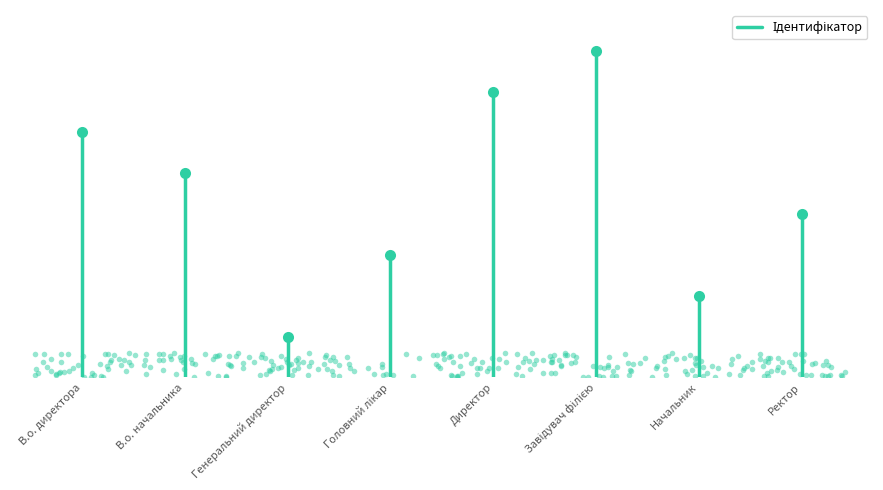

How many values are below 6?

1